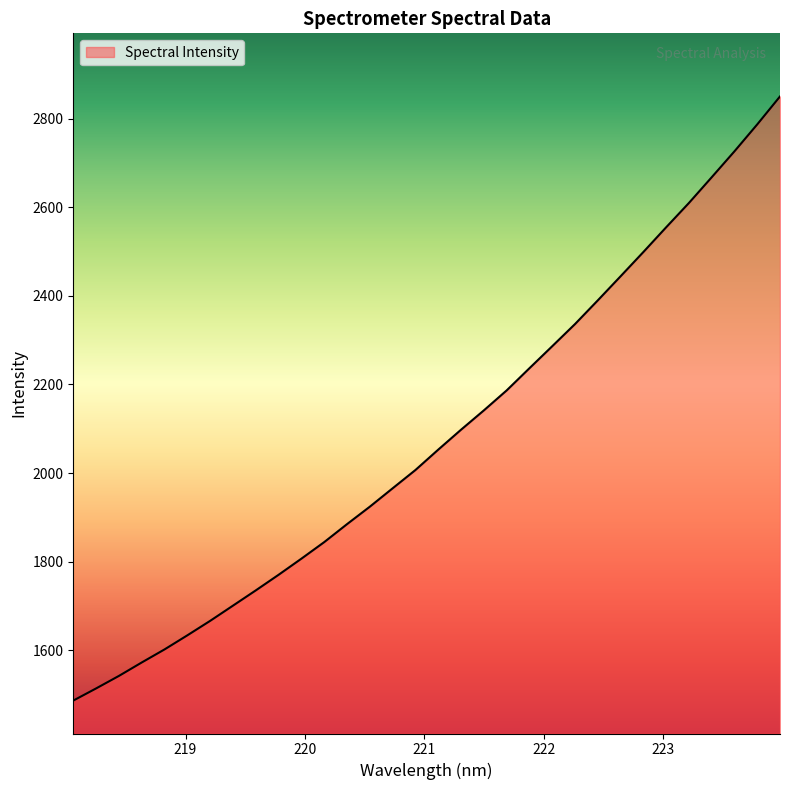

What is the maximum value shown in the chart?

2850.3